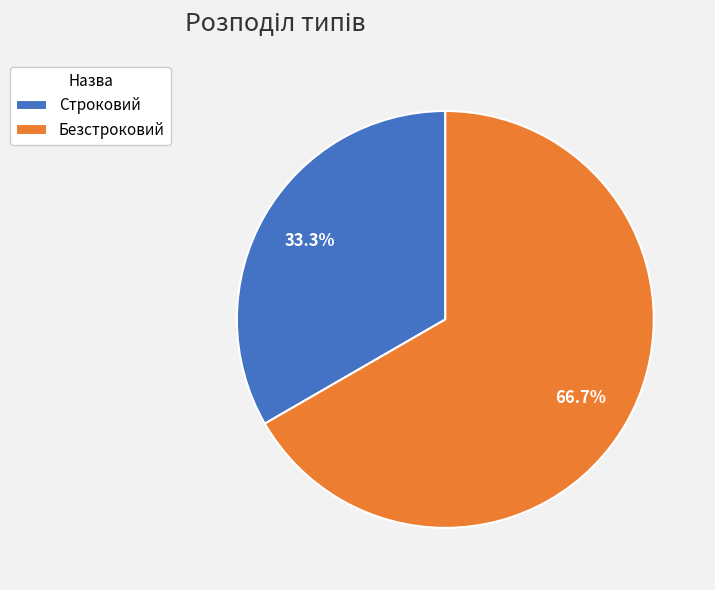

Approximately how many times larger is the value at Безстроковий compared to Строковий?

2.0